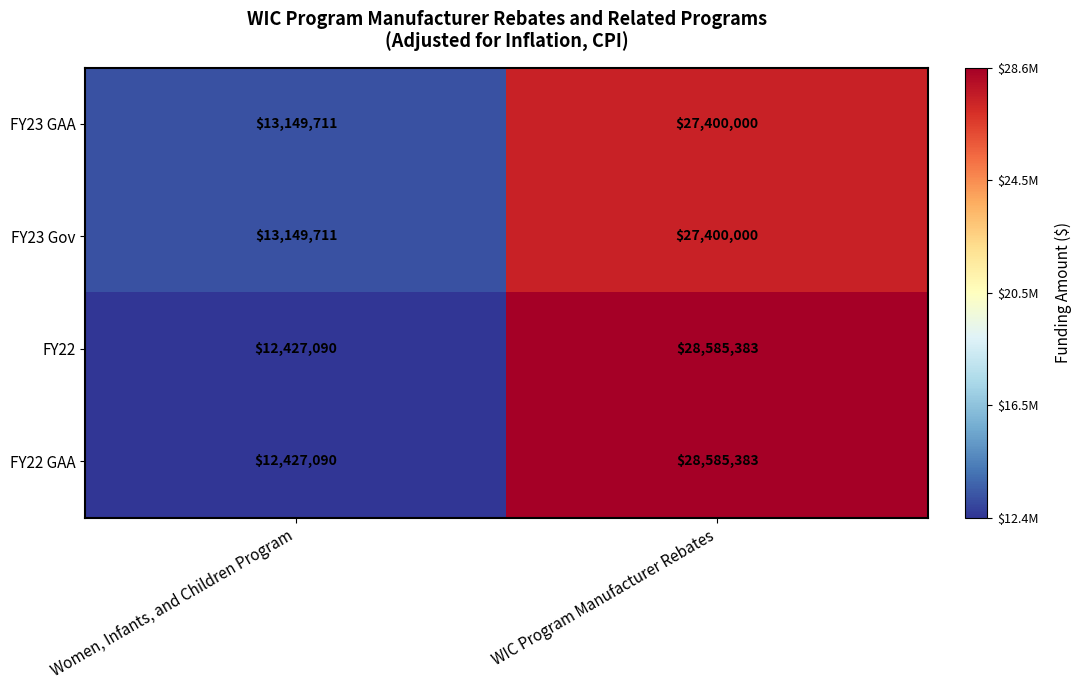

The value of FY22 GAA at WIC Program Manufacturer Rebates is 28585383. True or false?

True